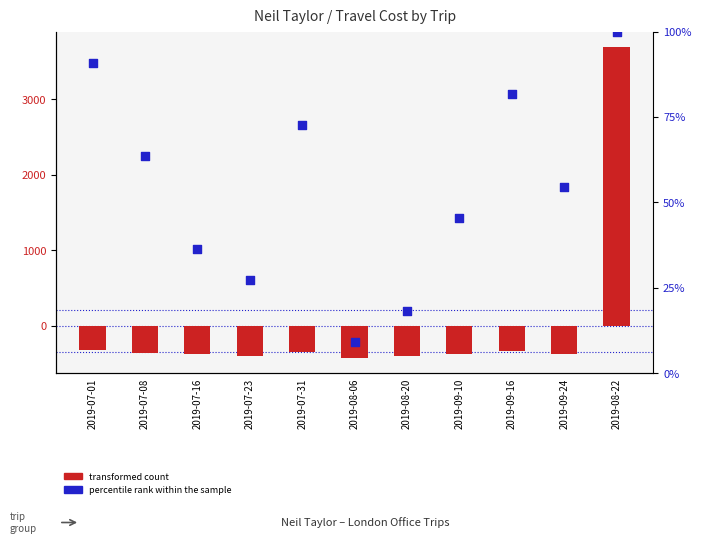

What are all the series names shown in the legend?

transformed count, percentile rank within the sample